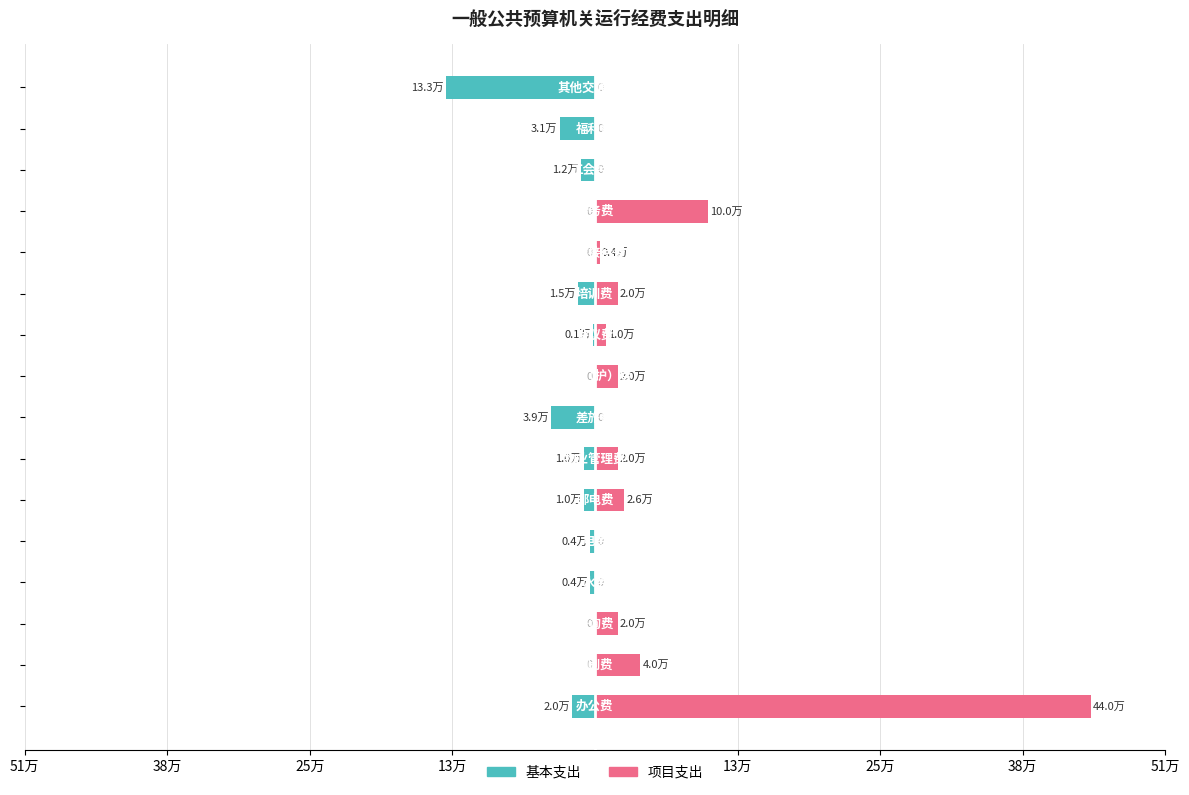

What is the difference between the maximum and minimum values in the 项目支出 series?

440000.0